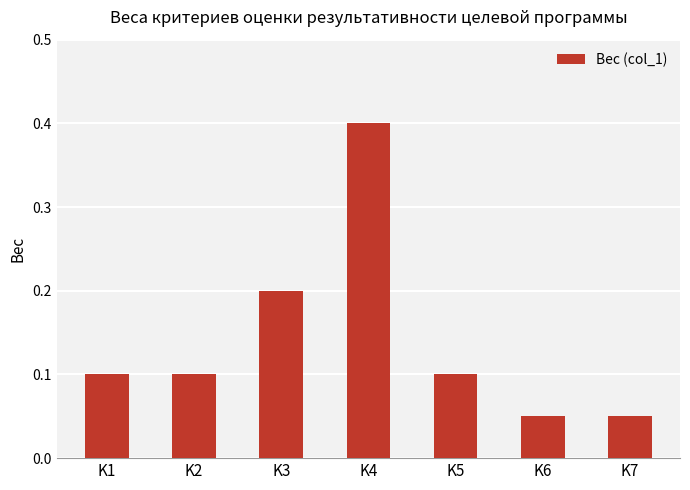

What is the sum of the values at K3 and K5?

0.3